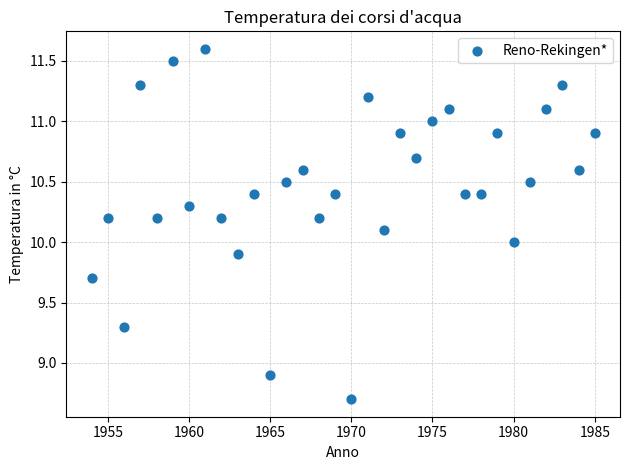

What is the range of Y values (max minus min)?

2.9